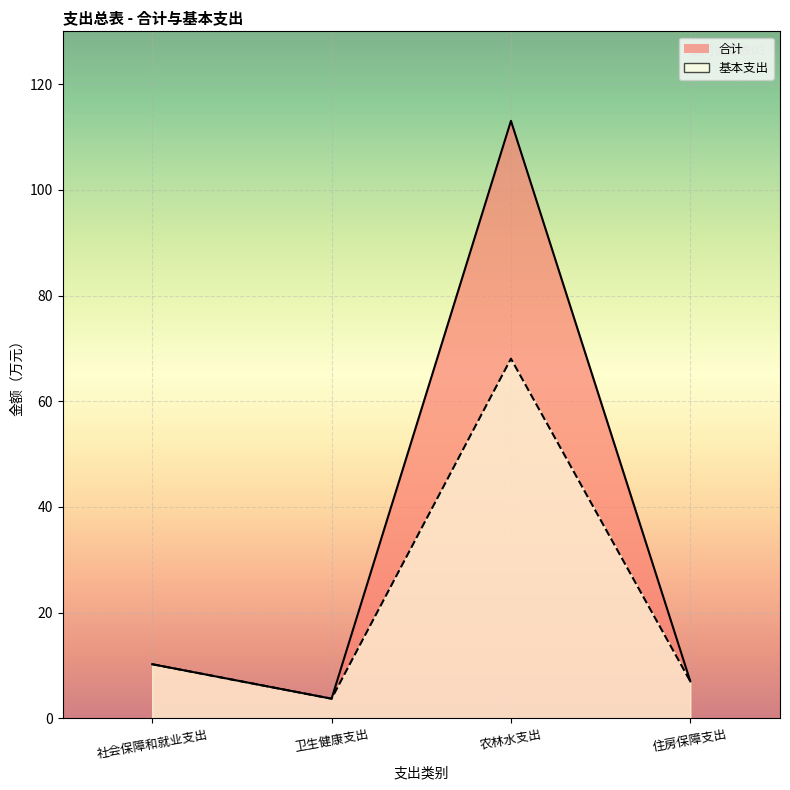

What are all the series names shown in the legend?

合计, 基本支出